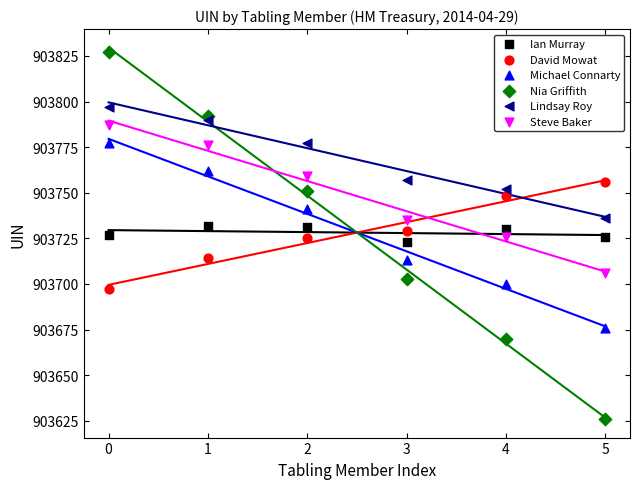

Which series reaches the minimum Y coordinate?

Nia Griffith